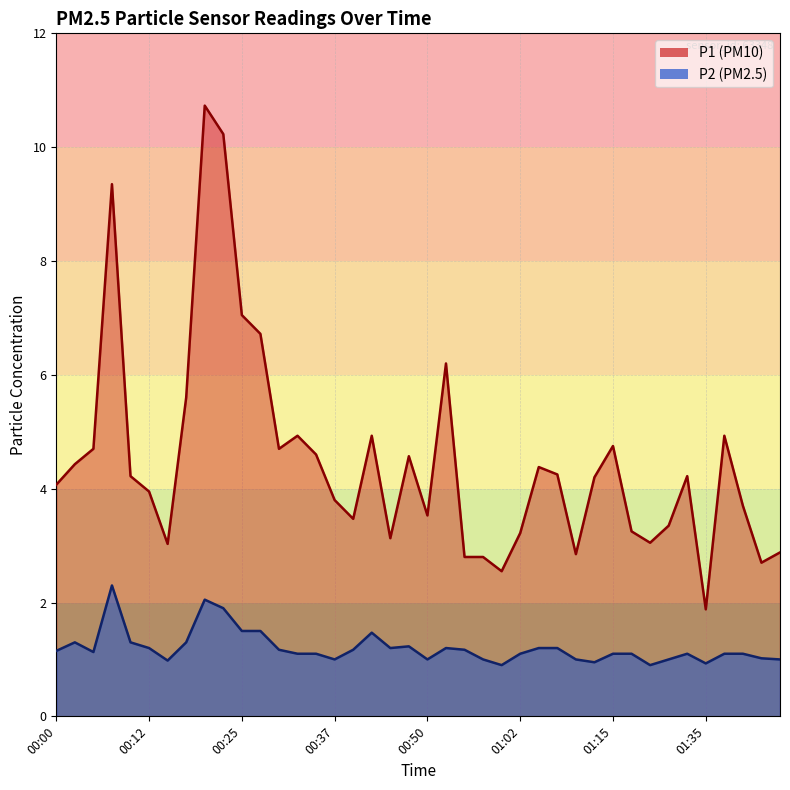

True or false: P2 has a value of 1.0 at 00:37.

True